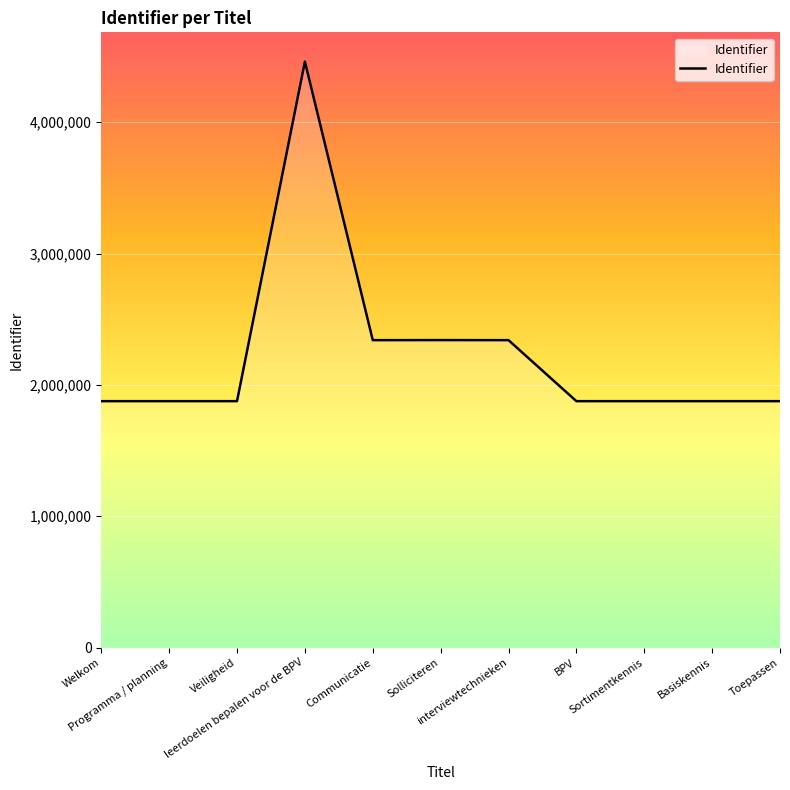

What is the minimum value shown in the chart?

1876054